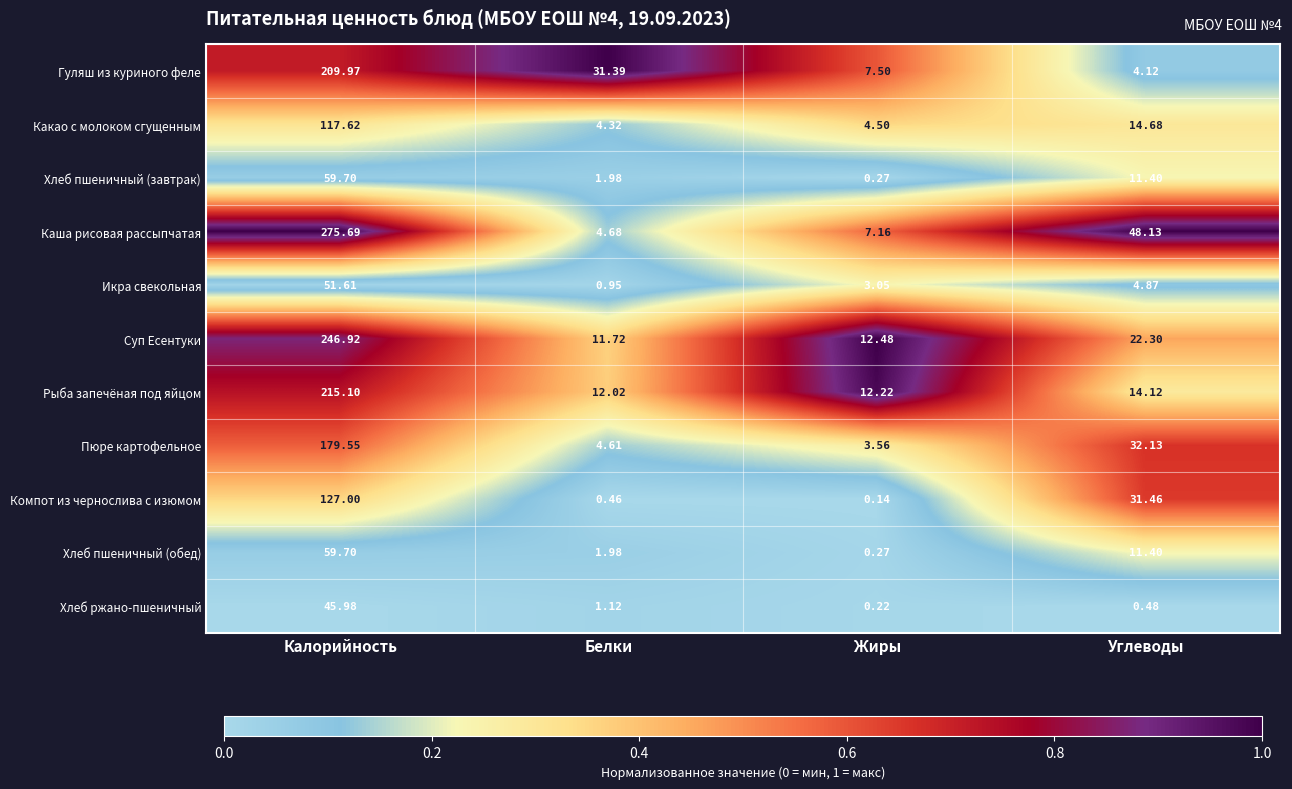

Which series changed the most between Калорийность and Углеводы?

Каша рисовая рассыпчатая